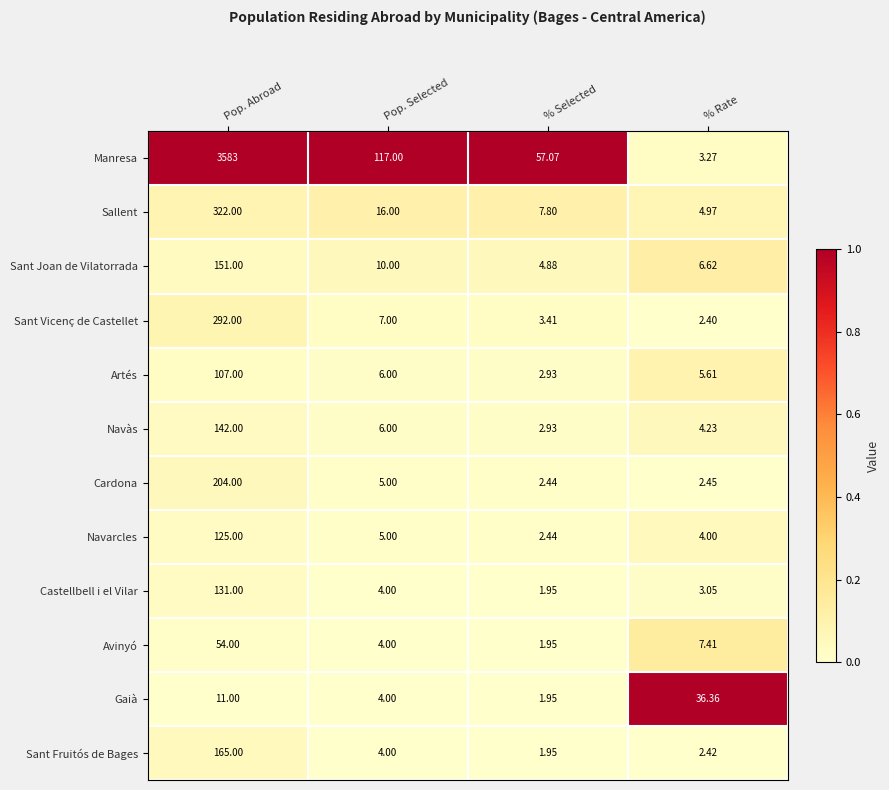

Where is Sant Vicenç de Castellet nearest to the value 147?

Pop. Selected